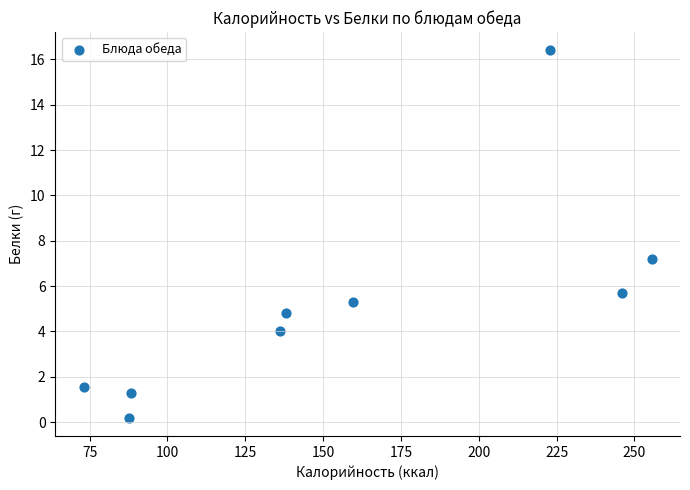

What is the average X value?

156.4